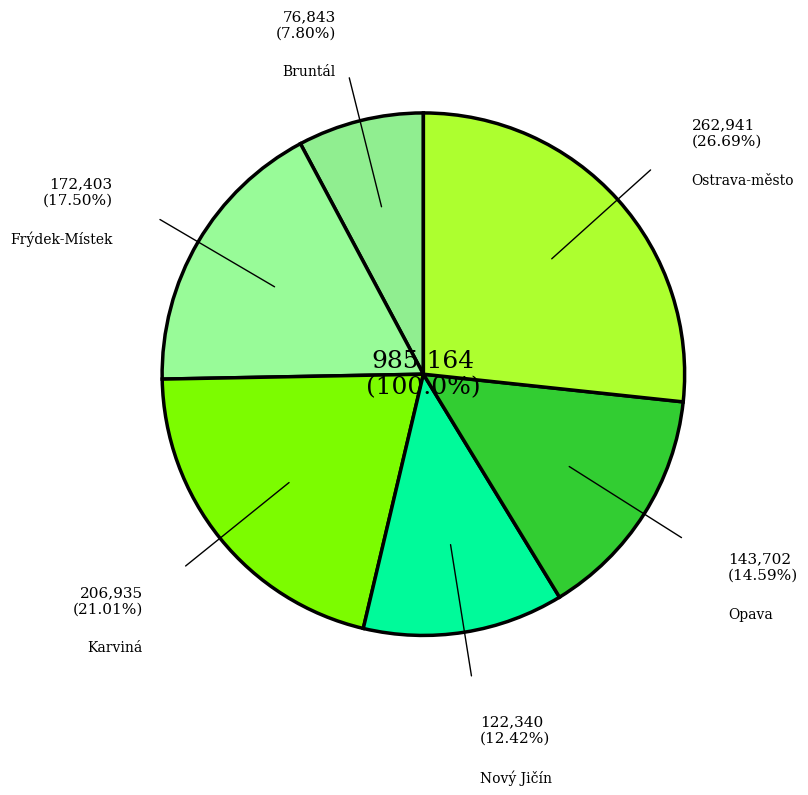

Is it true that Opava is 27% of the pie?

False